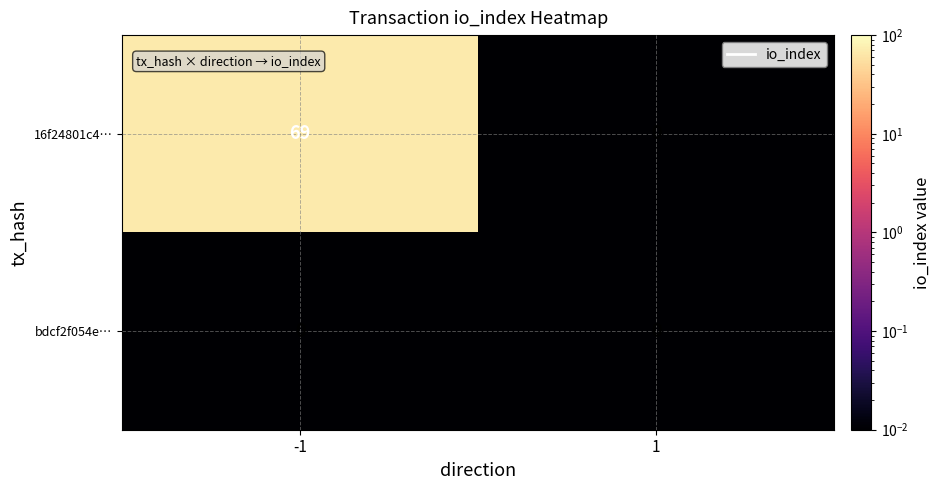

The value of 16f24801c4… at 1 is 0. True or false?

True